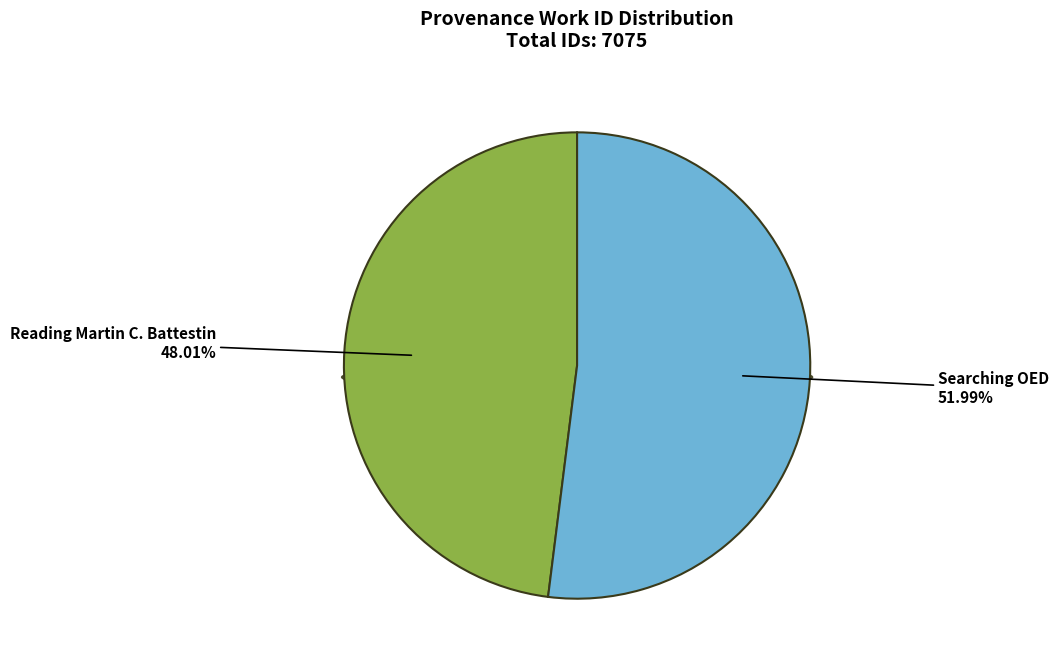

Combined, what portion of the pie is Searching OED and Reading Martin C. Battestin?

100.0%